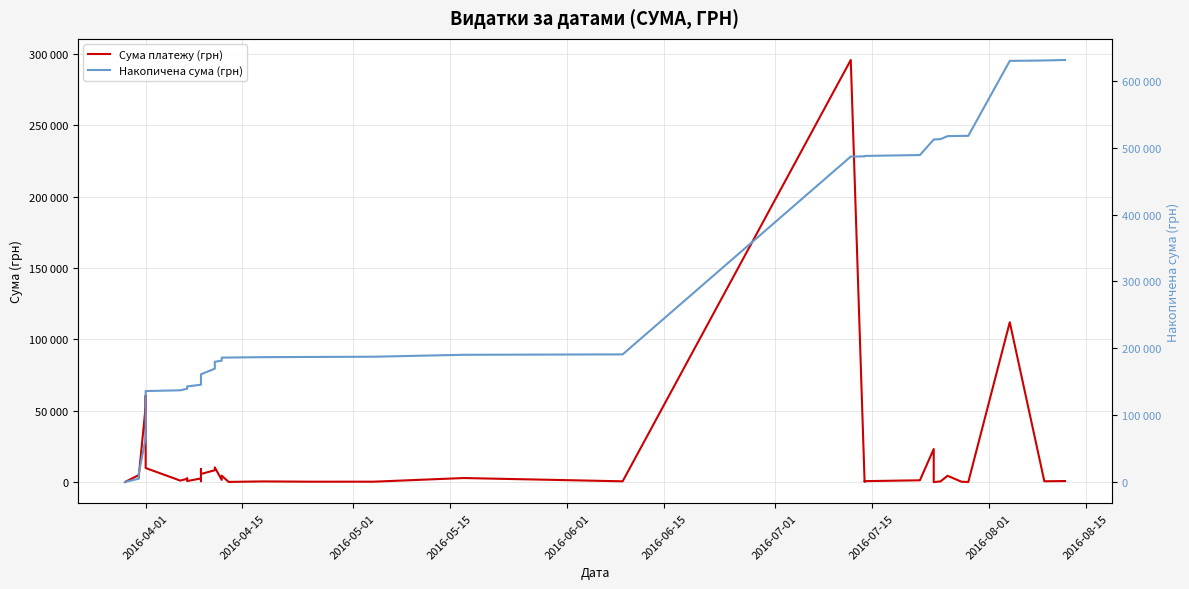

What is the maximum value for Накопичена сума (грн)?

630977.9